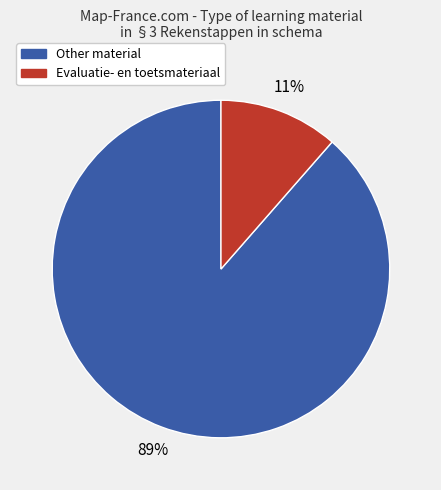

Combined, do Evaluatie- en toetsmateriaal and Other material account for over 50%?

Yes